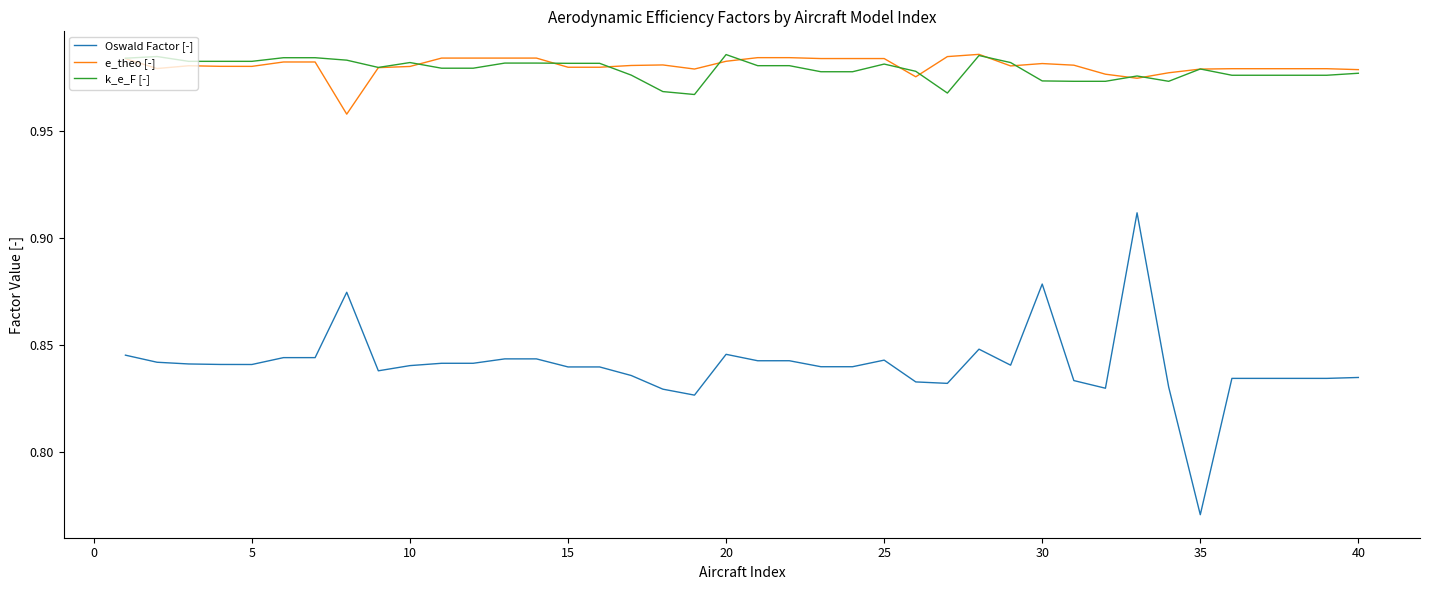

How many lines are shown in the chart?

3